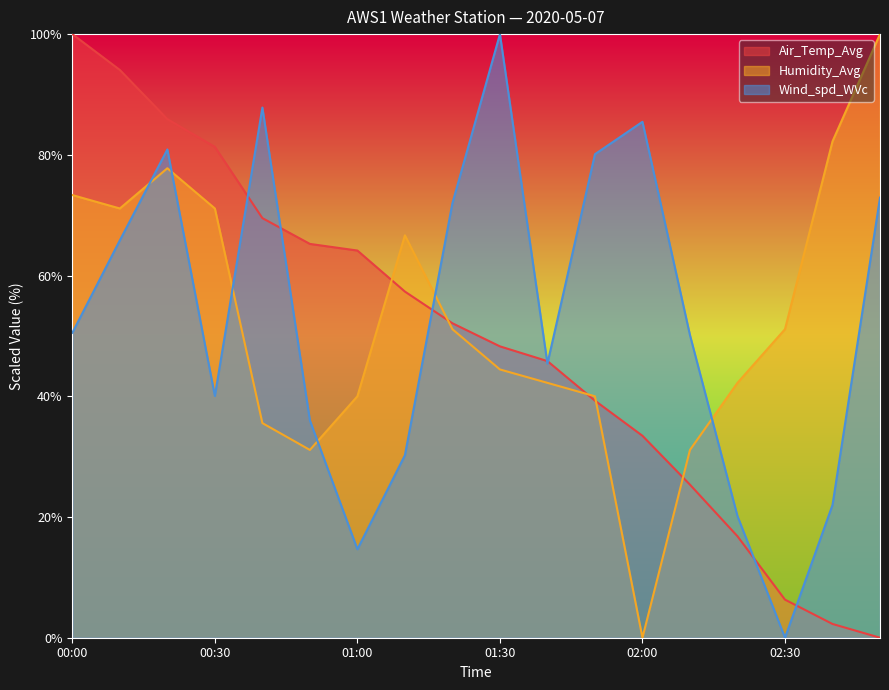

How many interior local peaks does the Humidity_Avg series have?

2